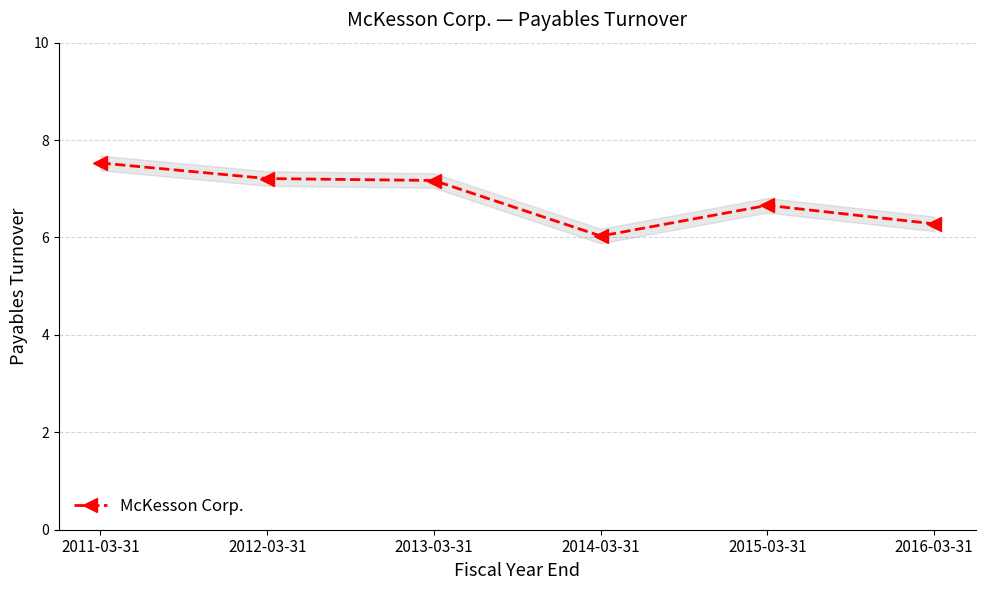

What is the difference between the maximum and second lowest values?

1.2